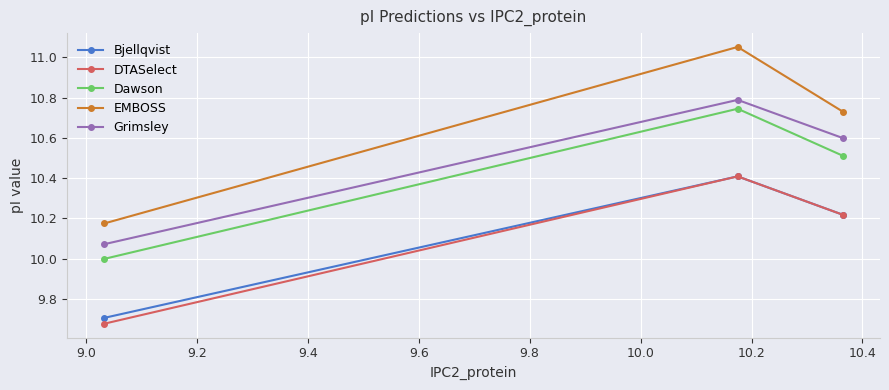

Which series has the largest total across all categories?

EMBOSS